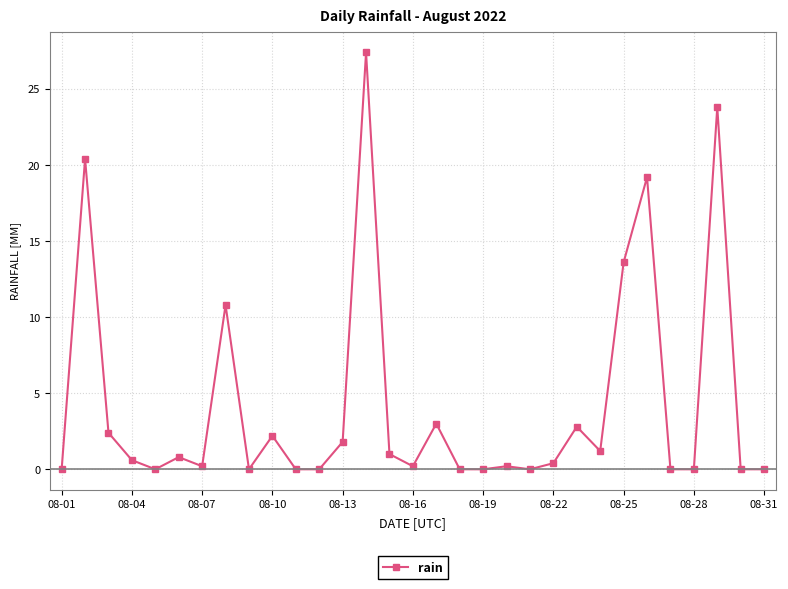

What is the sum of all values?

132.0